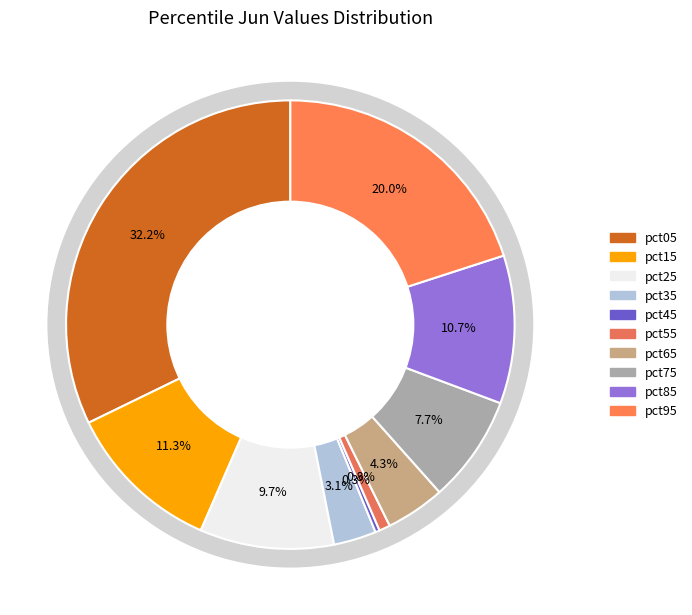

Count the number of slices in the pie.

10